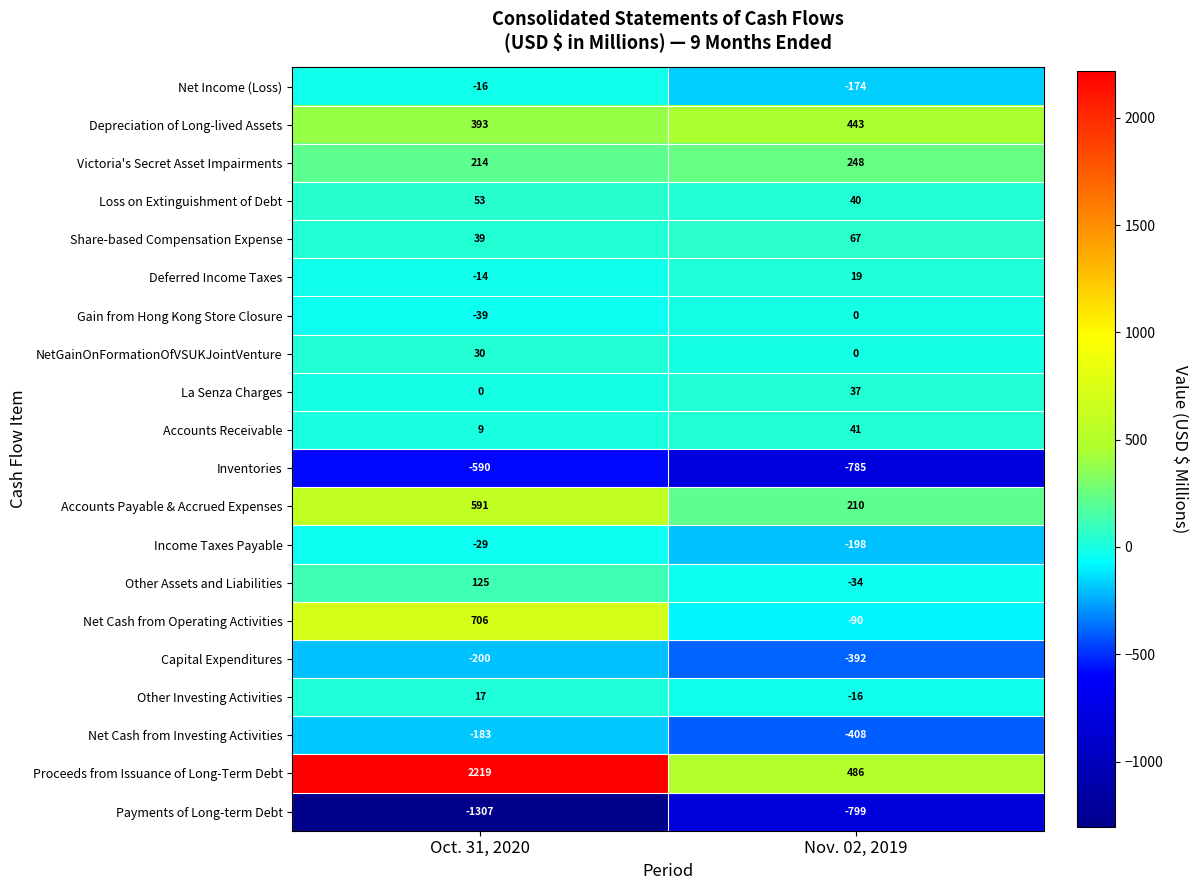

At Oct. 31, 2020, list the series in order from smallest to largest.

Payments of Long-term Debt, Inventories, Capital Expenditures, Net Cash from Investing Activities, Gain from Hong Kong Store Closure, Income Taxes Payable, Net Income (Loss), Deferred Income Taxes, La Senza Charges, Accounts Receivable, Other Investing Activities, NetGainOnFormationOfVSUKJointVenture, Share-based Compensation Expense, Loss on Extinguishment of Debt, Other Assets and Liabilities, Victoria's Secret Asset Impairments, Depreciation of Long-lived Assets, Accounts Payable & Accrued Expenses, Net Cash from Operating Activities, Proceeds from Issuance of Long-Term Debt